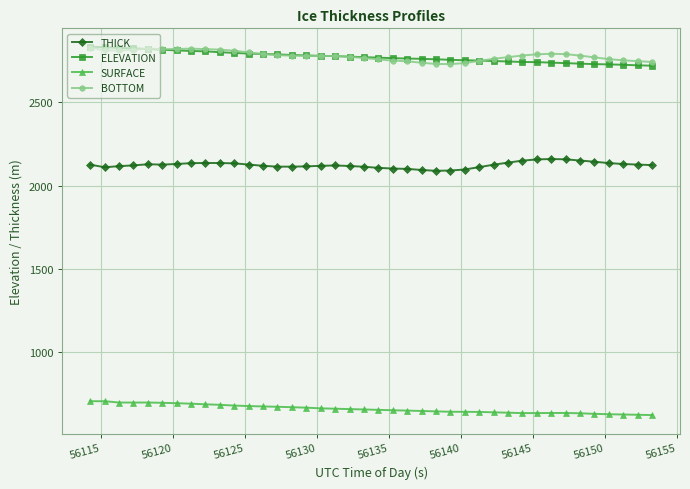

True or false: BOTTOM and SURFACE intersect in this chart.

False